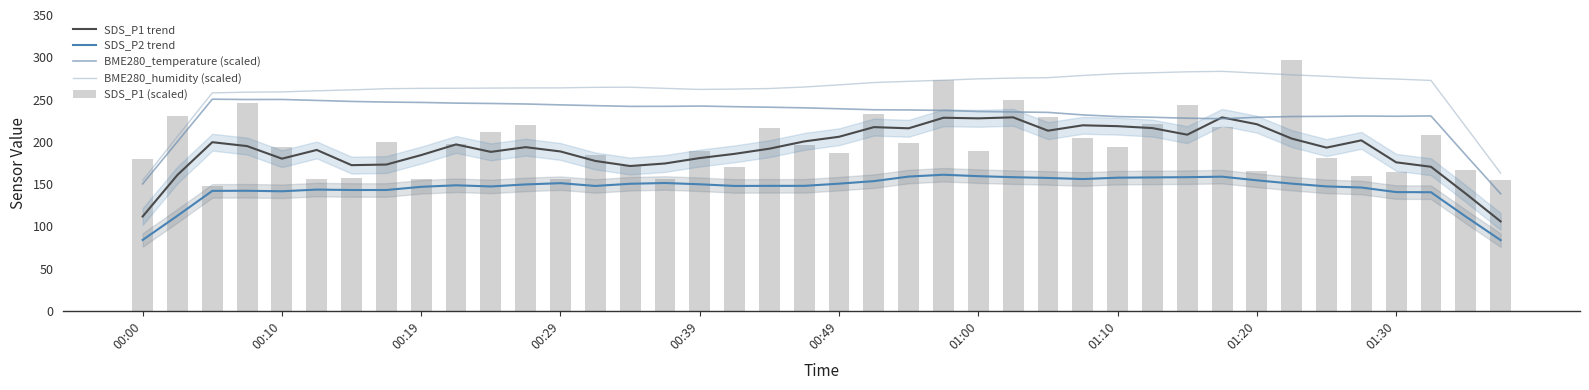

At 01:00, list the series in order from largest to smallest.

BME280_humidity (scaled), BME280_temperature (scaled), SDS_P1 trend, SDS_P1 (scaled), SDS_P2 trend